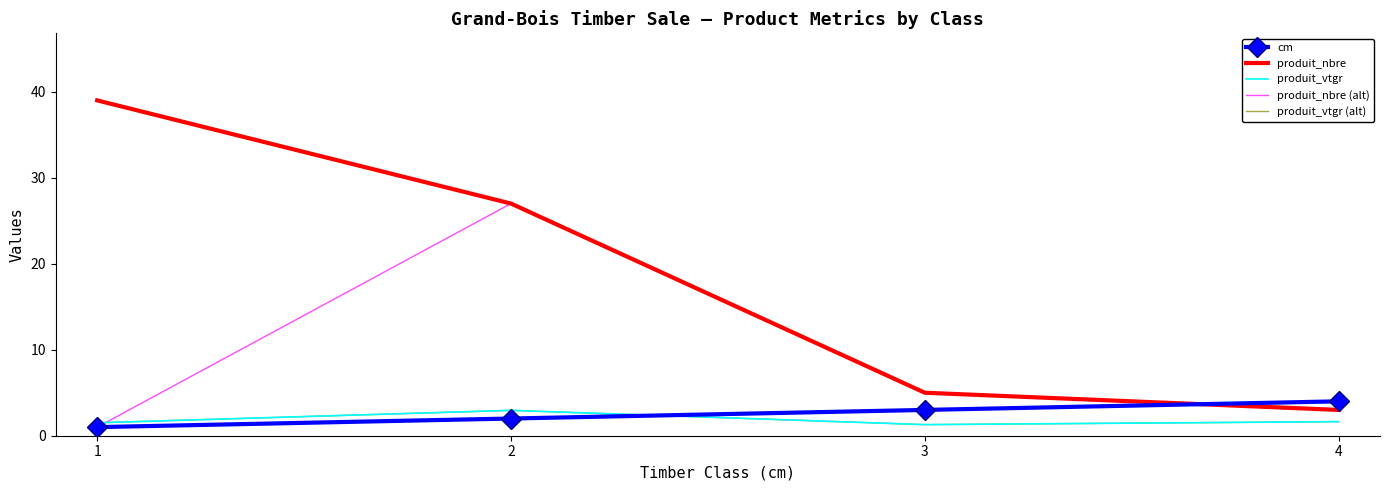

True or false: produit_vtgr has a value of 2.9 at 2.

True